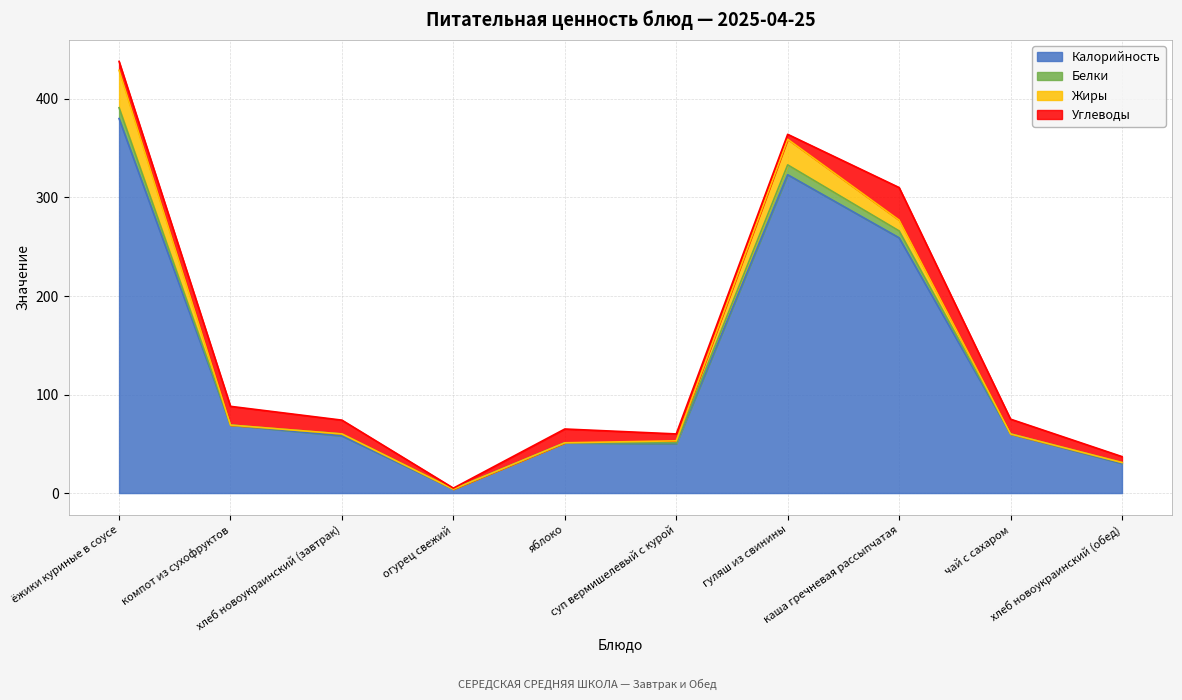

Does the chart display data point markers on the line(s)?

No